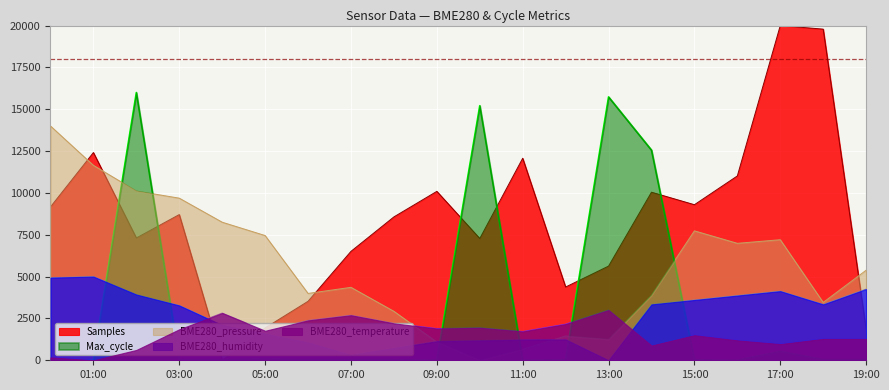

True or false: BME280_humidity has a value of 6062.9 at 2023/01/08 02:00.

False